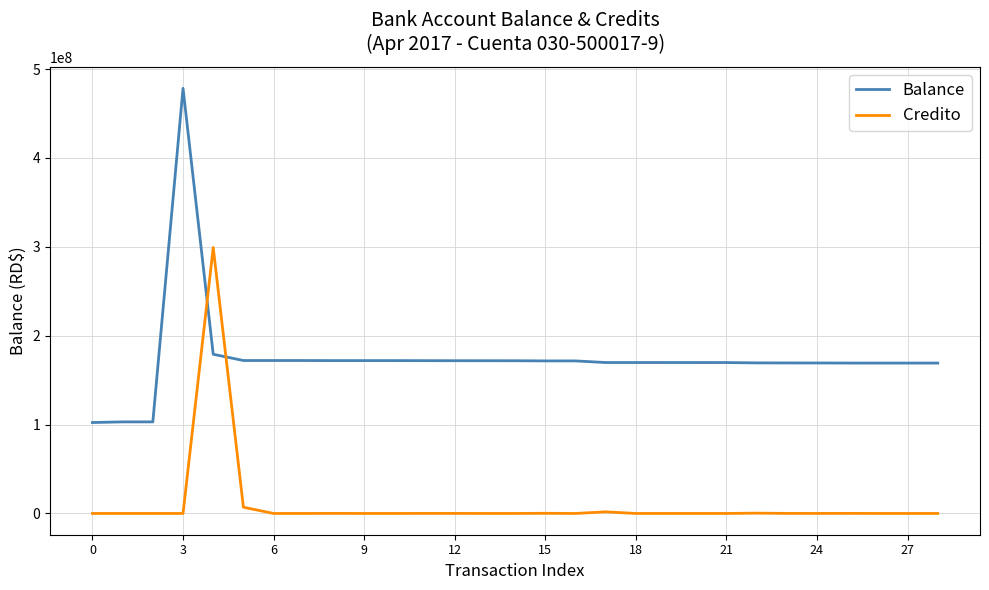

Which series has the widest spread of values?

Balance